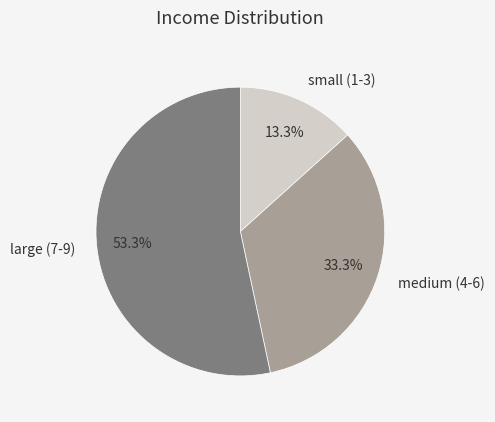

What is the total percentage of small (1-3) and large (7-9)?

66.7%